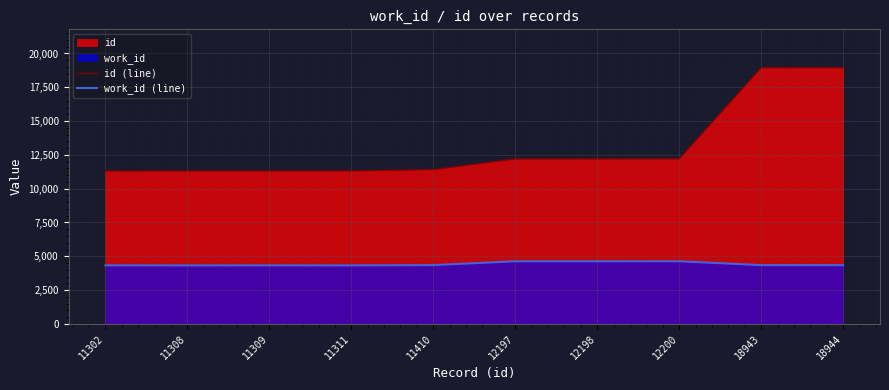

At which category does work_id (line) reach its first local valley?

11308